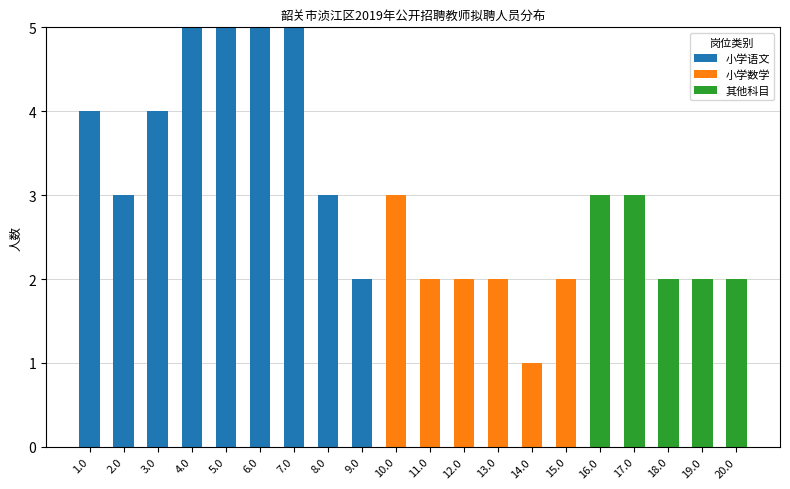

What is the sum of all 小学语文 values?

36